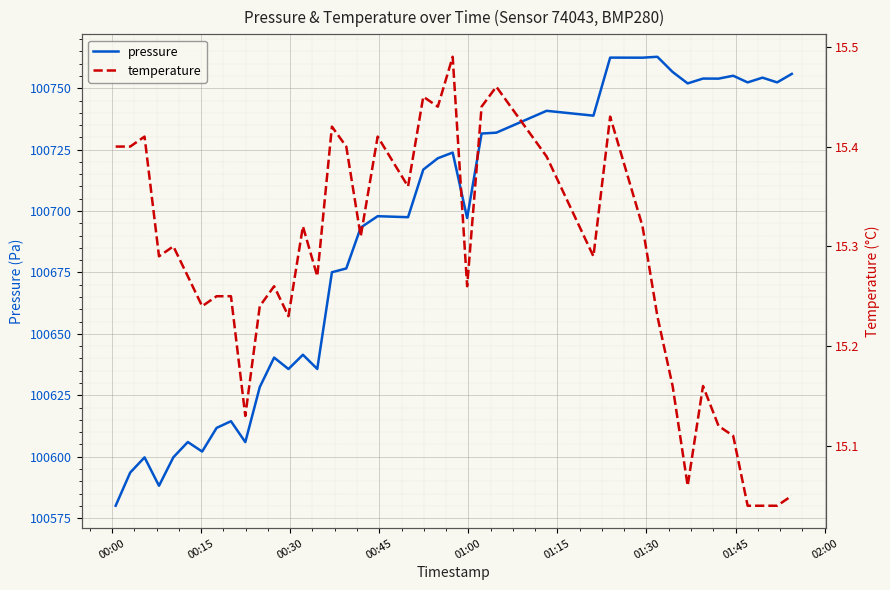

At how many categories does at least one series exceed 30565?

40